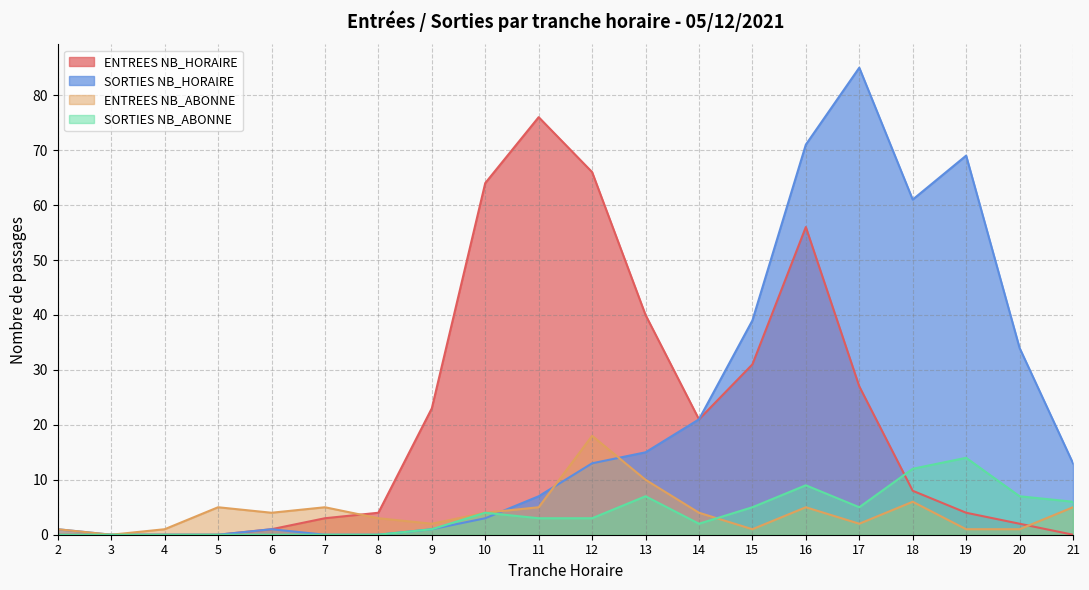

List the labels in order of ENTREES NB_HORAIRE value, smallest first.

2, 3, 4, 5, 21, 6, 20, 7, 8, 19, 18, 14, 9, 17, 15, 13, 16, 10, 12, 11